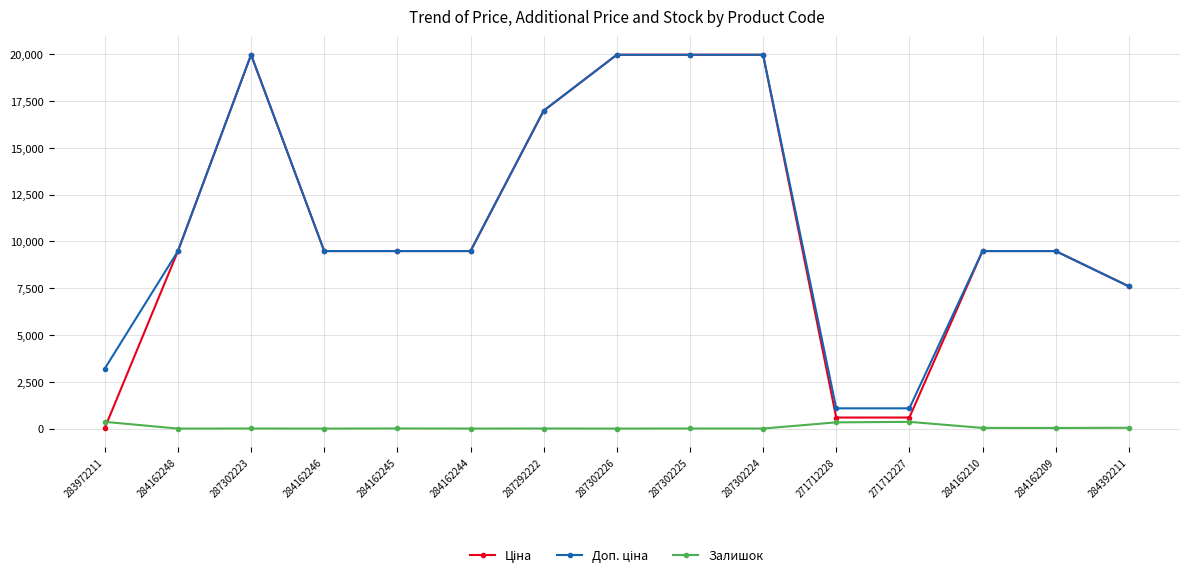

At how many categories does at least one series exceed 7829?

11